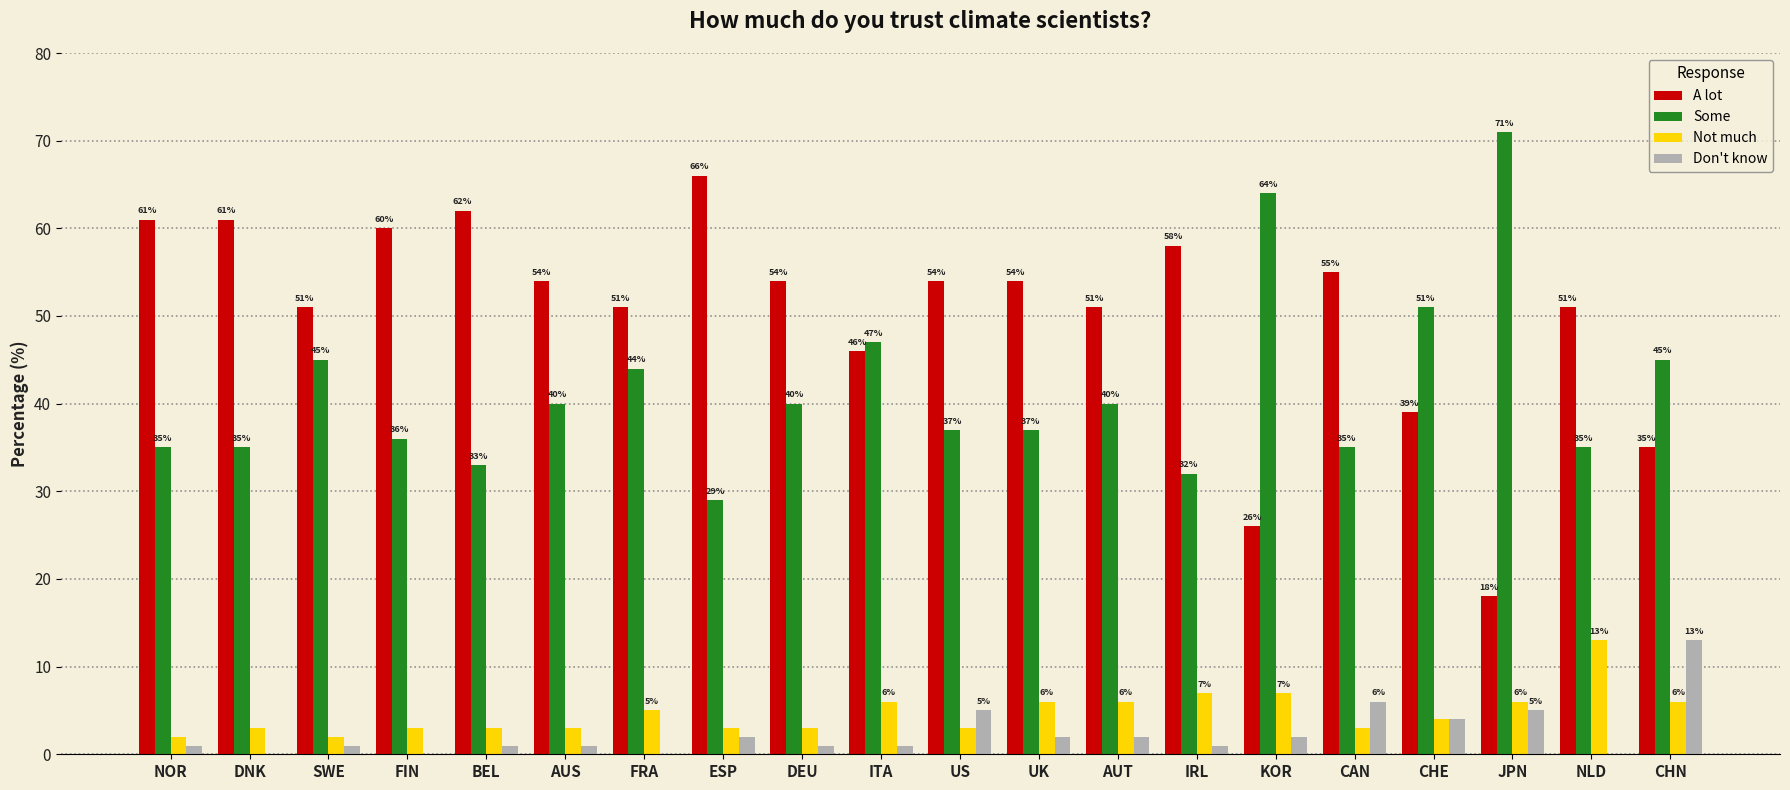

Reading left to right, list all the values displayed in this chart.

A lot: 61	61	51	60	62	54	51	66	54	46	54	54	51	58	26	55	39	18	51	35
Some: 35	35	45	36	33	40	44	29	40	47	37	37	40	32	64	35	51	71	35	45
Not much: 2	3	2	3	3	3	5	3	3	6	3	6	6	7	7	3	4	6	13	6
Don't know: 1	0	1	0	1	1	0	2	1	1	5	2	2	1	2	6	4	5	0	13